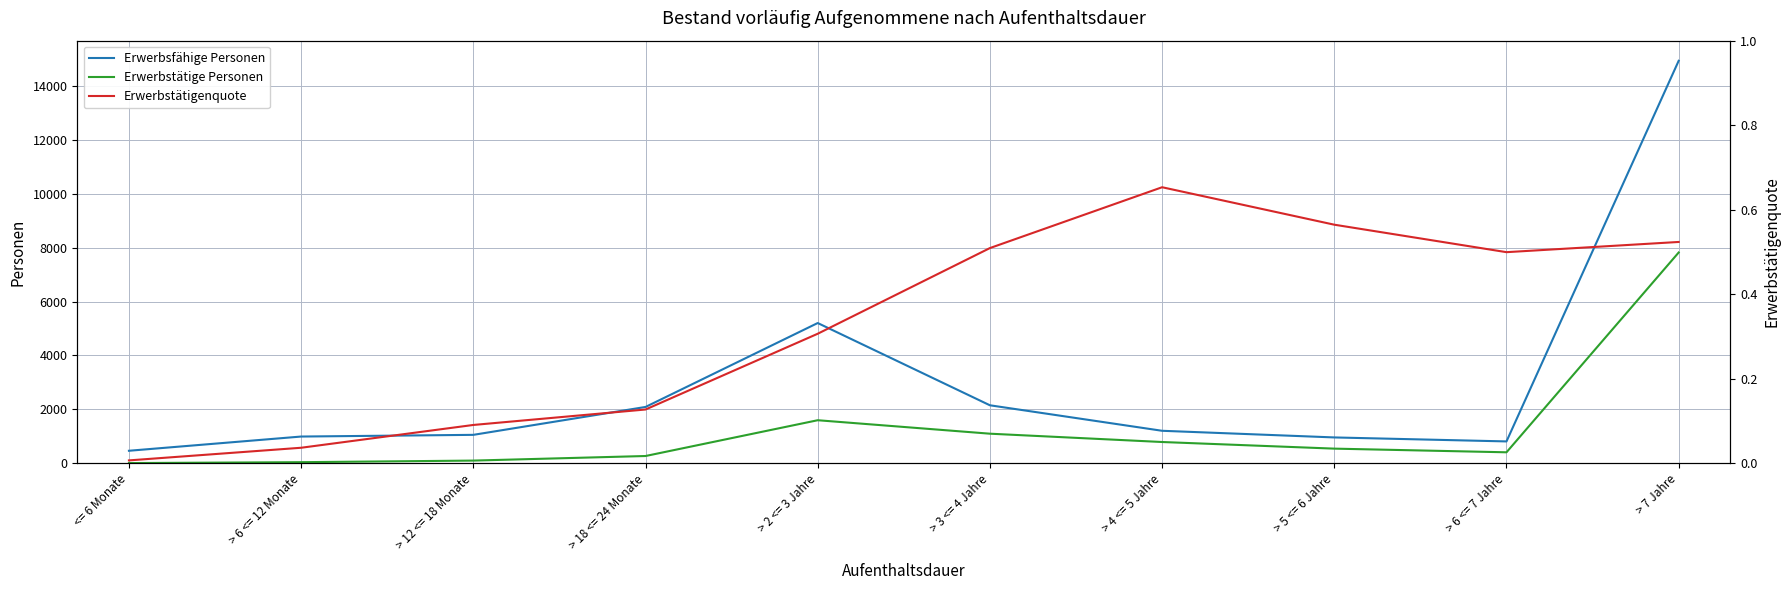

What is the total value across all series at > 4 <= 5 Jahre?

1987.7